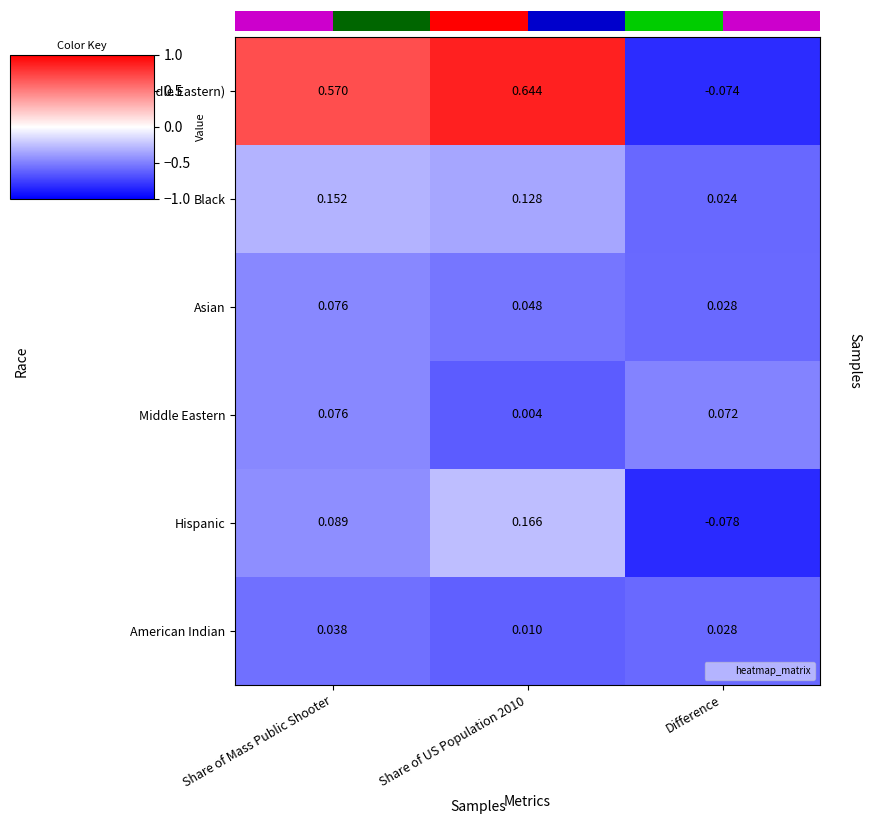

Which category has the lowest value in the Asian series?

Difference